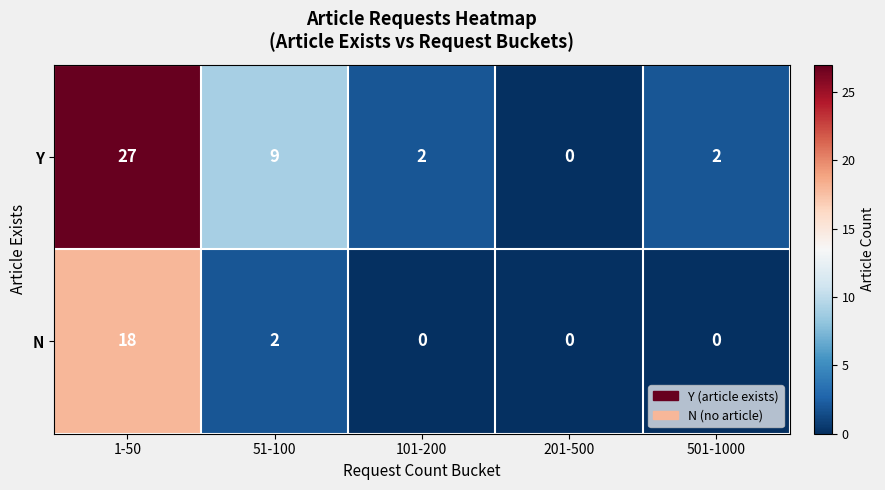

Reading left to right, extract all data points from this chart.

Y: 1-50=27	51-100=9	101-200=2	201-500=0	501-1000=2
N: 1-50=18	51-100=2	101-200=0	201-500=0	501-1000=0